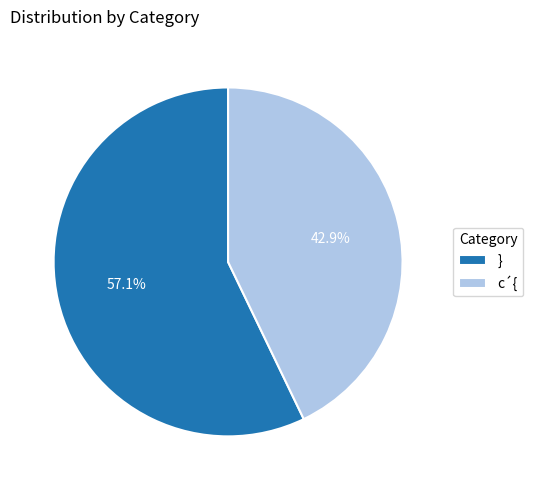

How many slices are in this pie chart?

2